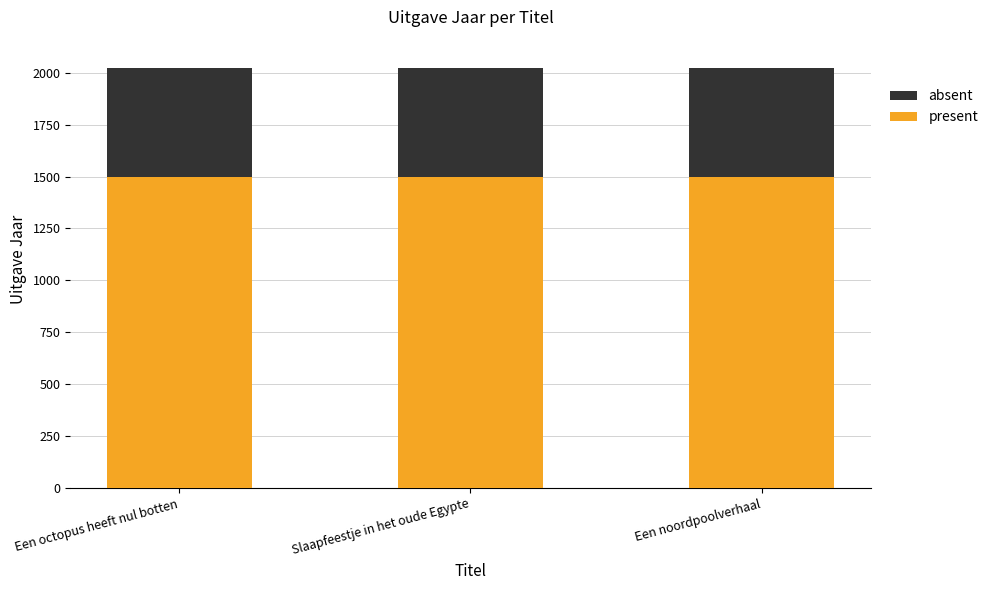

What is the approximate value of present at Slaapfeestje in het oude Egypte?

1500